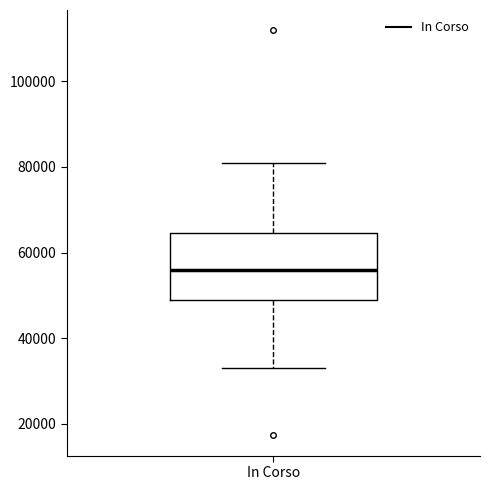

Where is the upper edge of the box for In Corso on the y-axis? The values are not printed on the chart, so give them approximately, as read against the axis.

64000